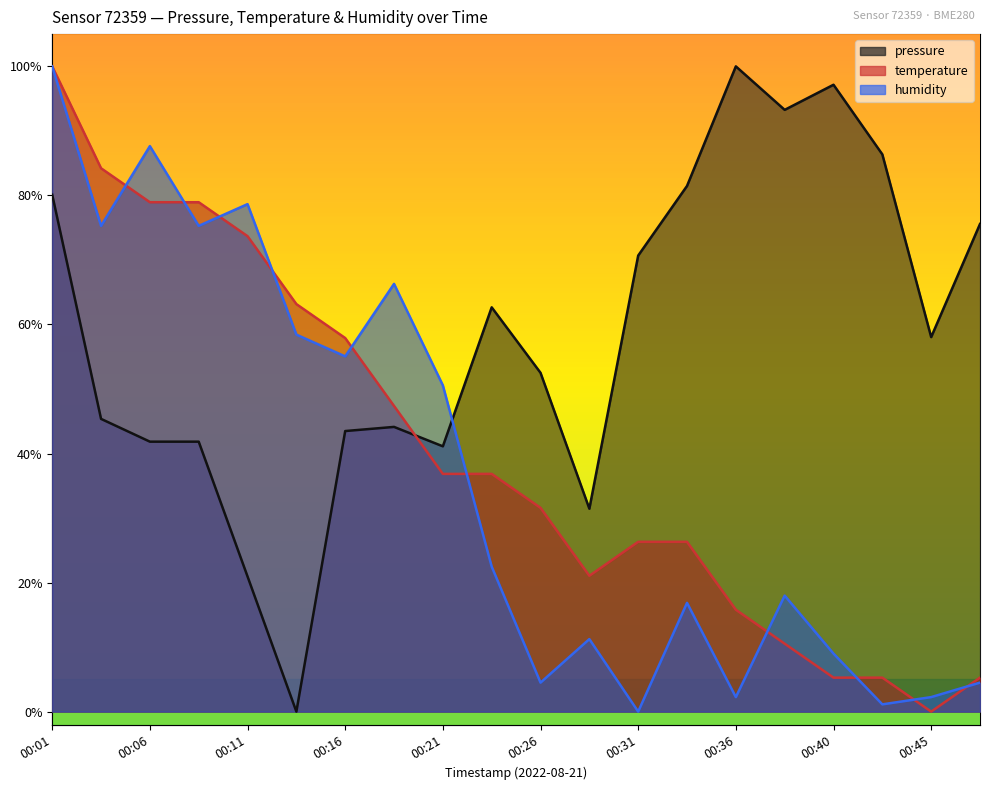

Count the number of data series in this chart.

3